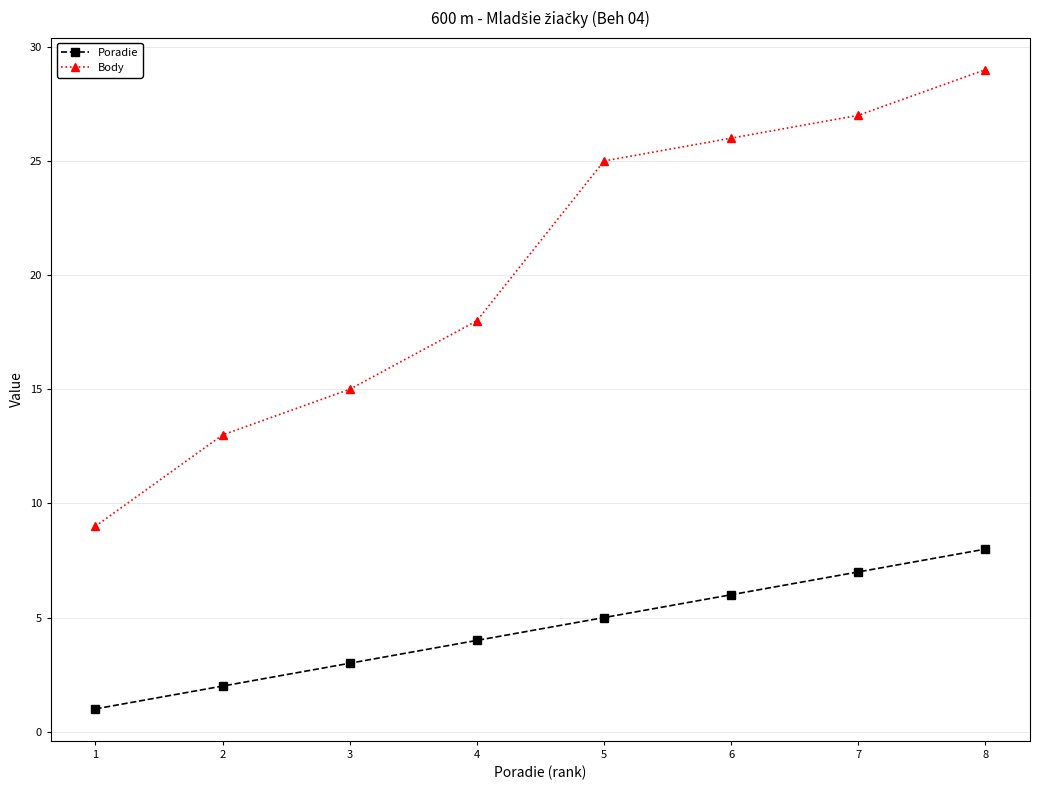

True or false: Body and Poradie cross at least once.

False